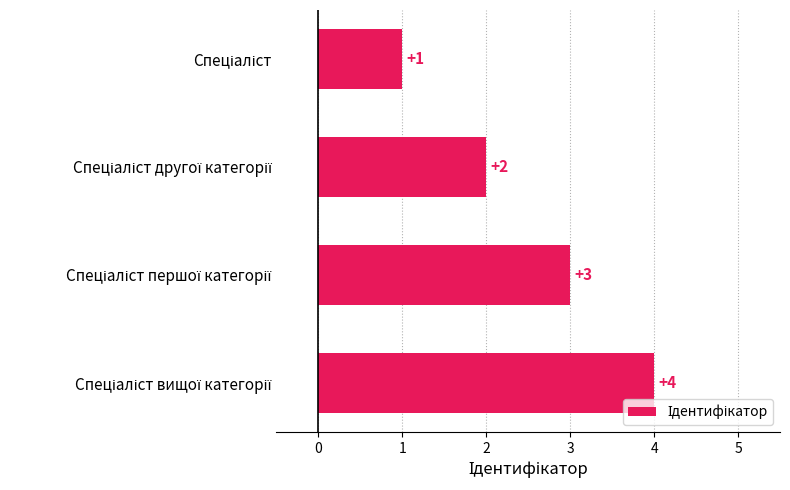

What is the minimum value shown in the chart?

1